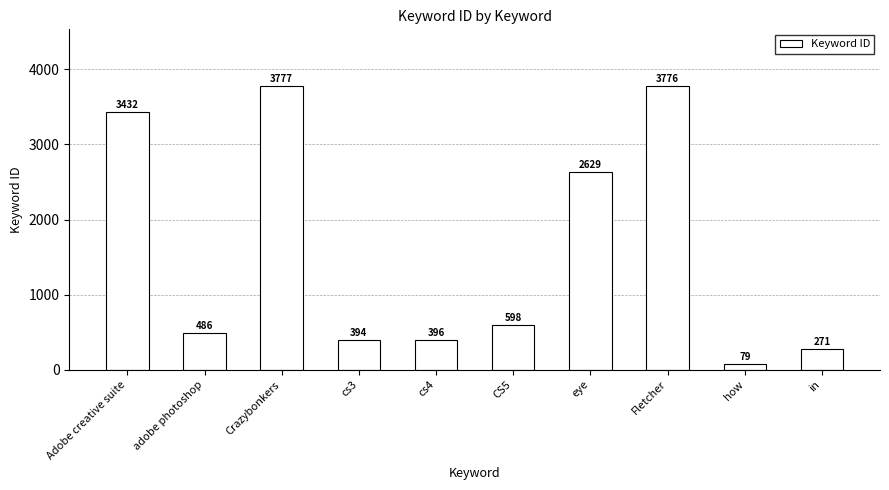

Is it true that the value at cs4 is 396?

True